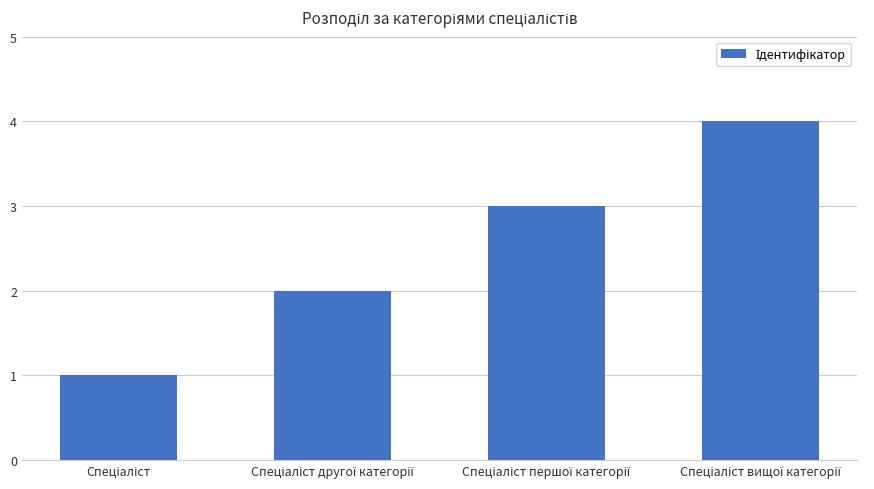

What is the greatest value displayed?

4